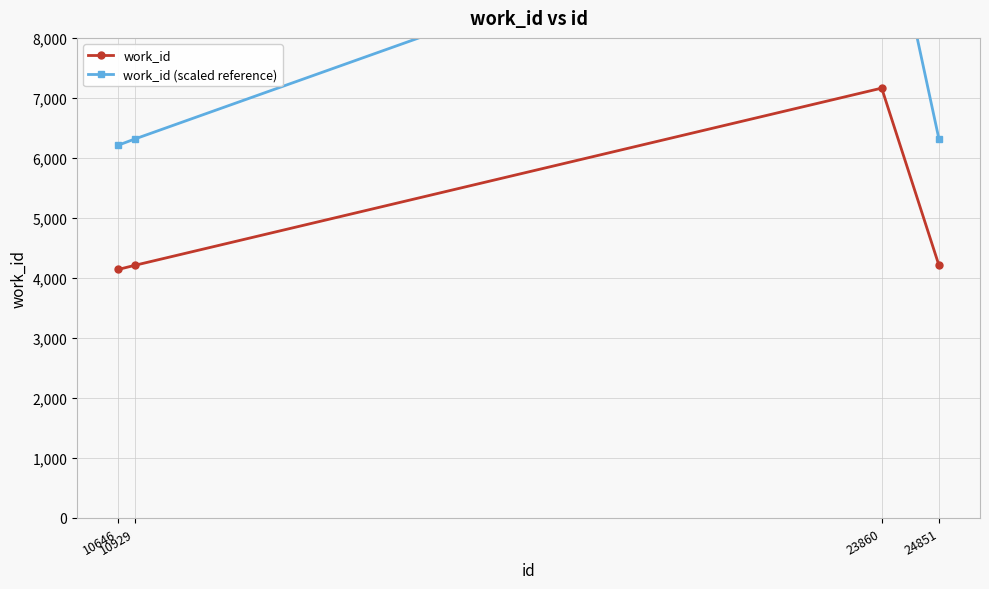

Does the chart display data point markers on the line(s)?

Yes